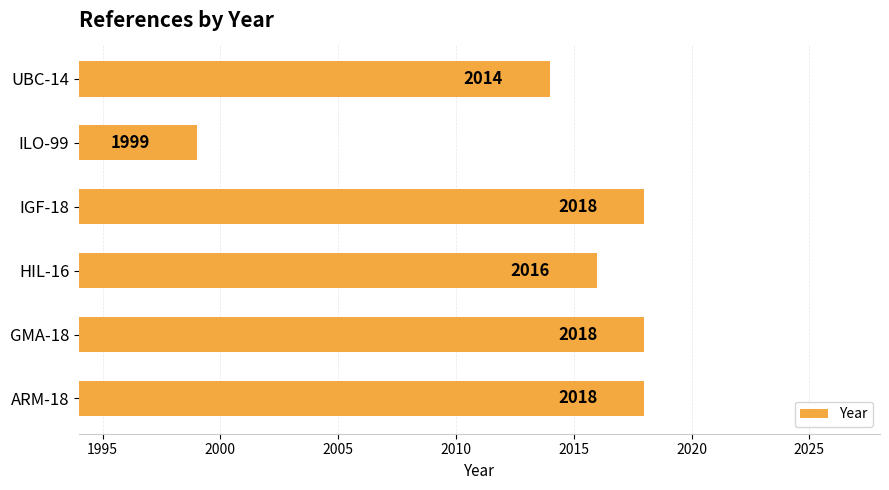

How many bars are there in total?

6